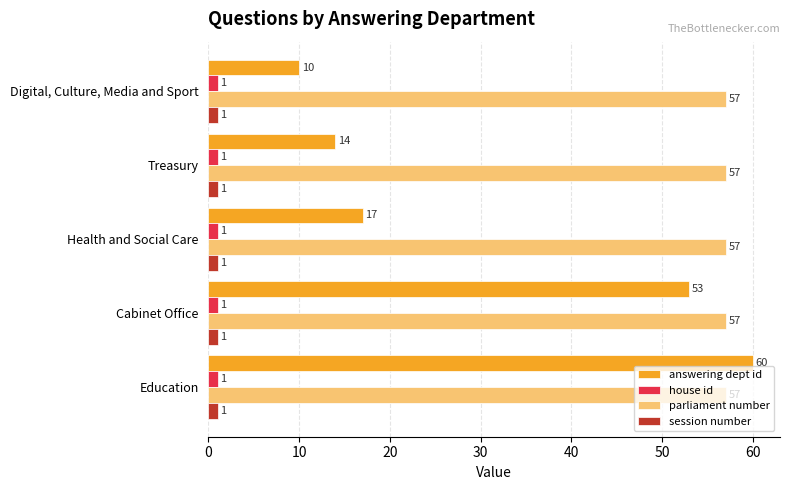

What is the spread (max minus min) of values at Education?

59